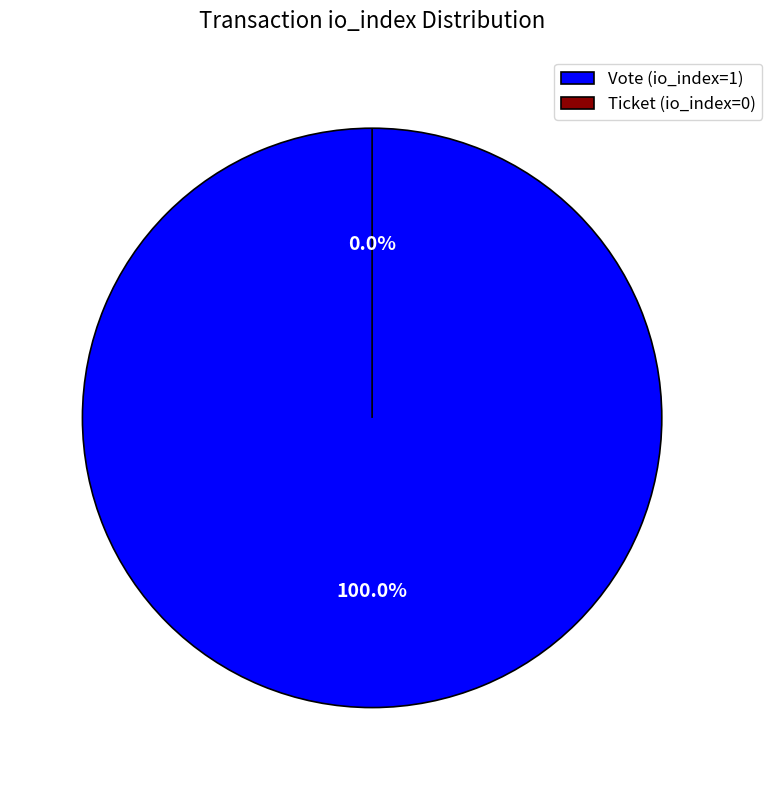

What is the majority slice?

Vote (io_index=1)